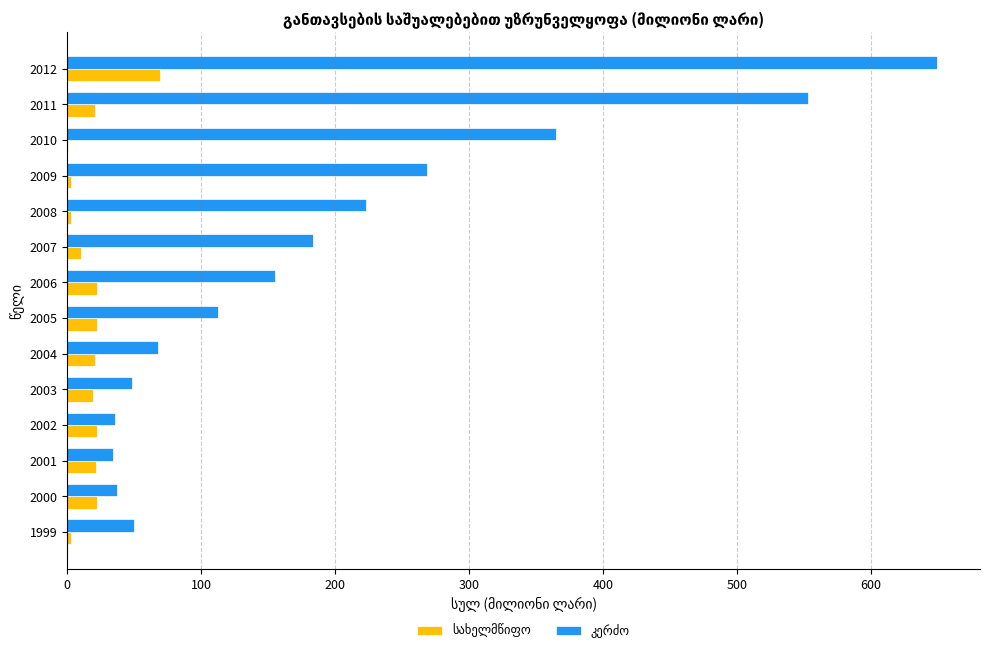

At which category does the chart reach its peak across all series?

2012